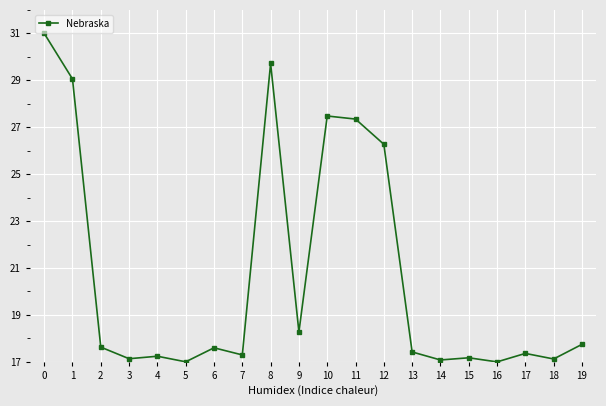

True or false: the data has more than 1 interior local peaks.

True